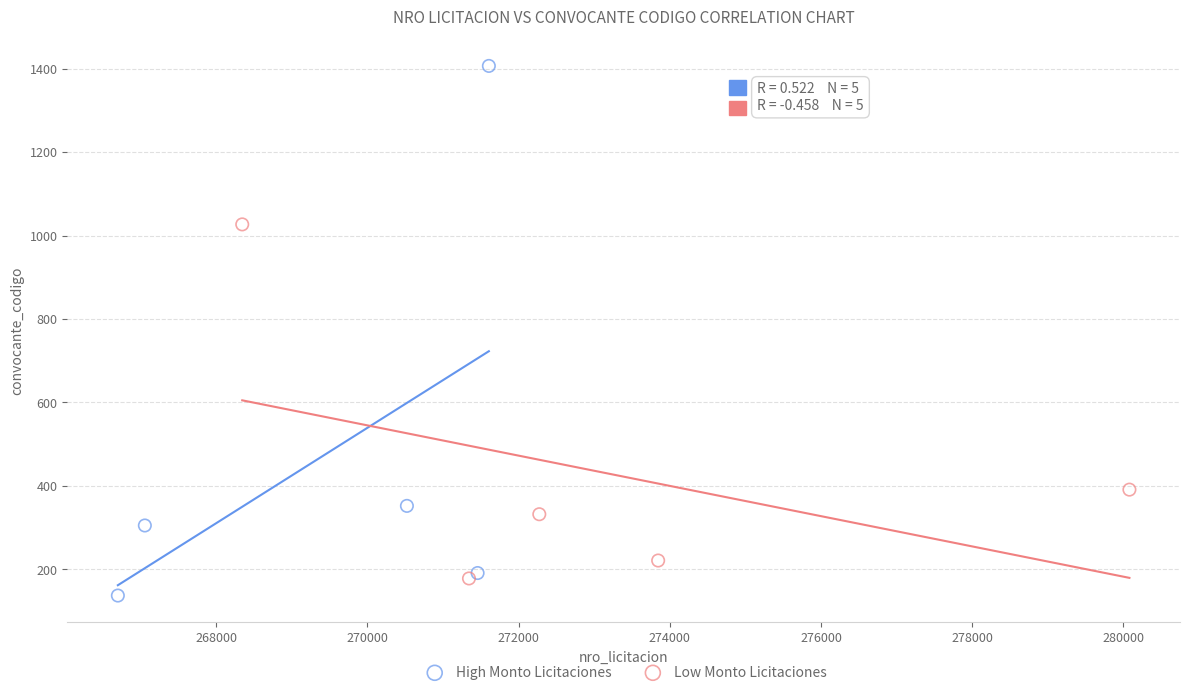

Which series contains the highest Y value?

High Monto Licitaciones